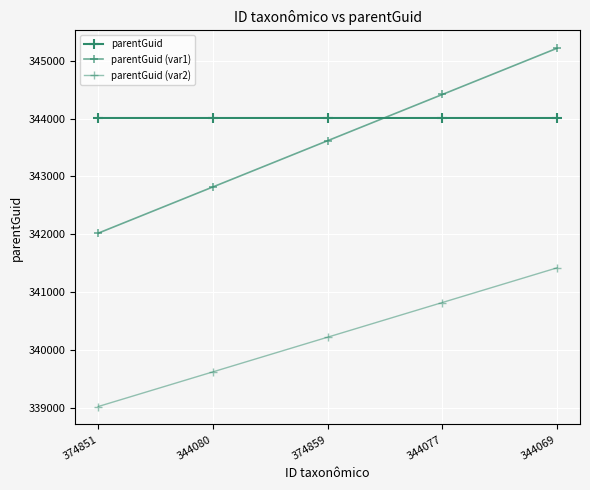

The parentGuid (var1) series shows 344418 at 344077. True or false?

True